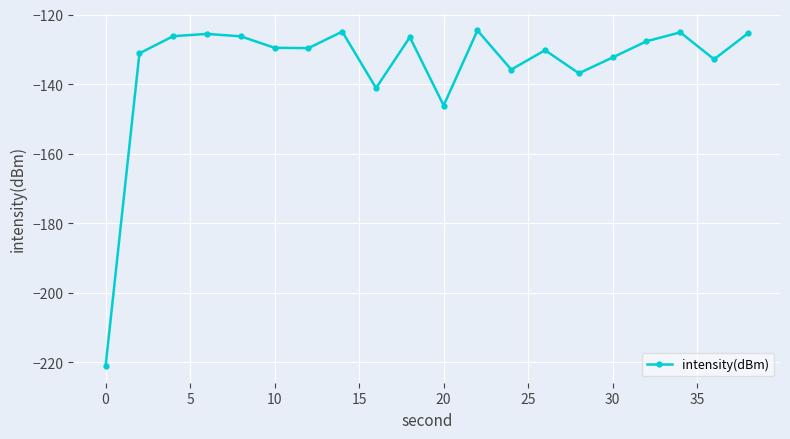

What is the sum of all values?

-2699.1